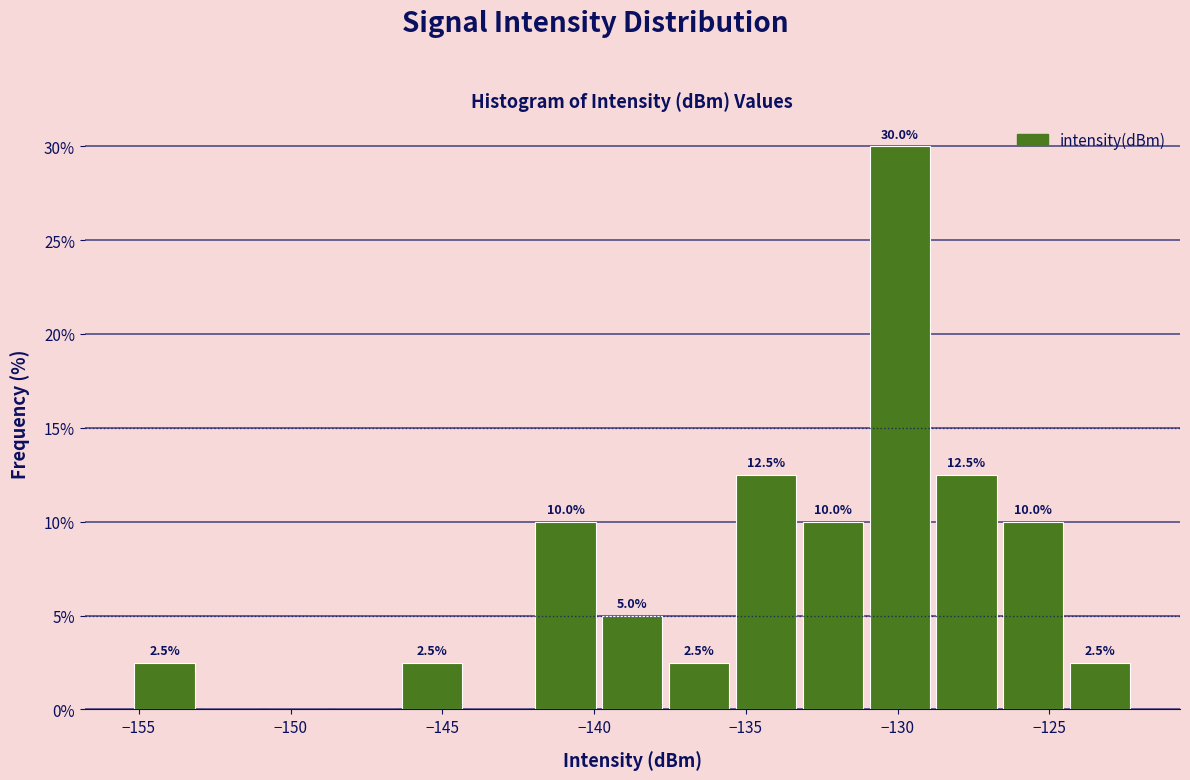

Over which range of the x-axis is the bar tallest?

-131.0 to -129.0